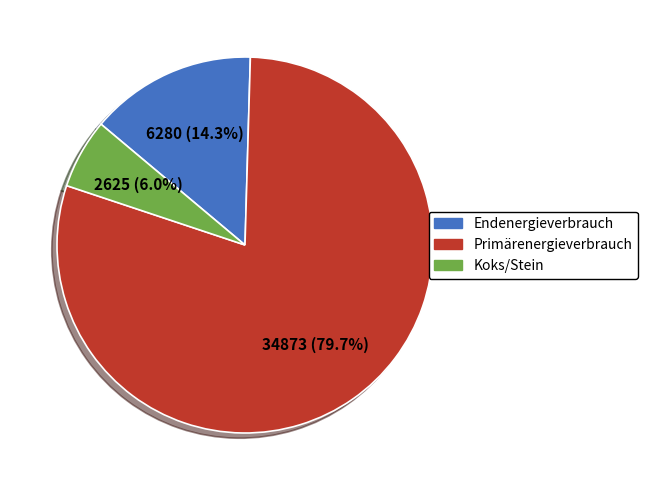

How many segments does this pie chart have?

3